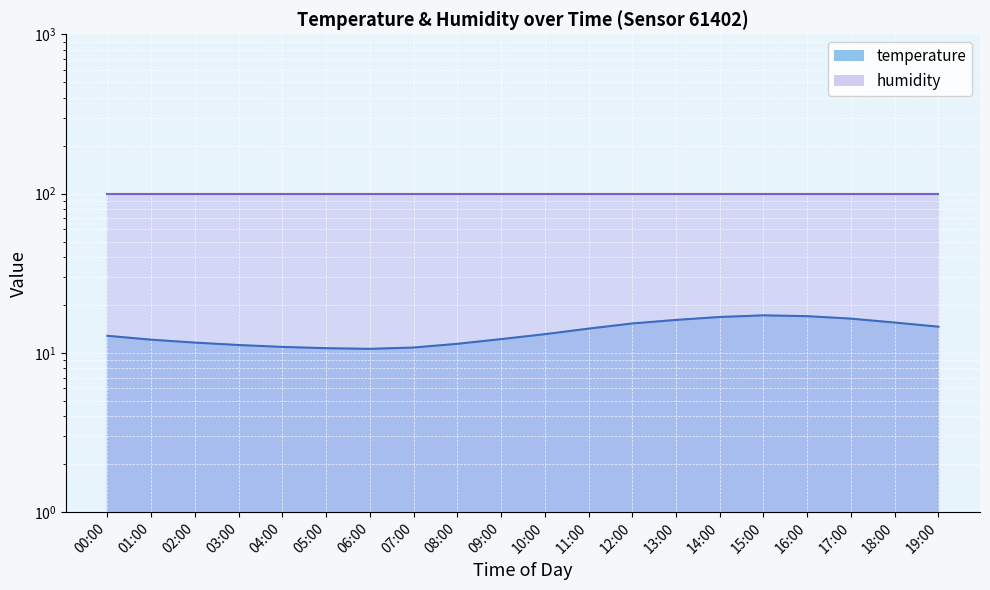

What is the label of the 17th point from the left?

16:00